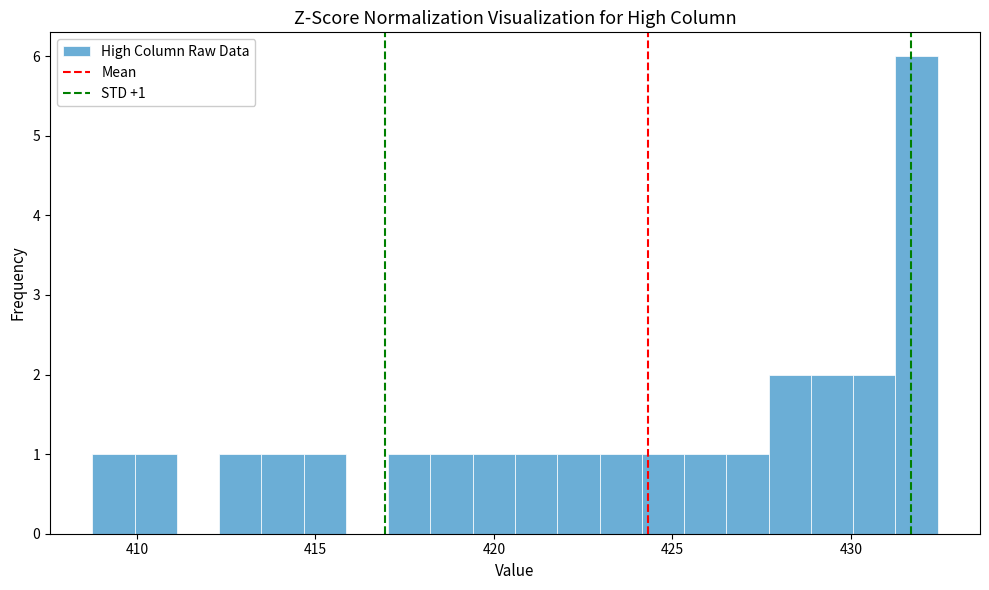

Around what value on the x-axis is the tallest bar? Give the approximate position of its centre, as read against the axis.

432.0